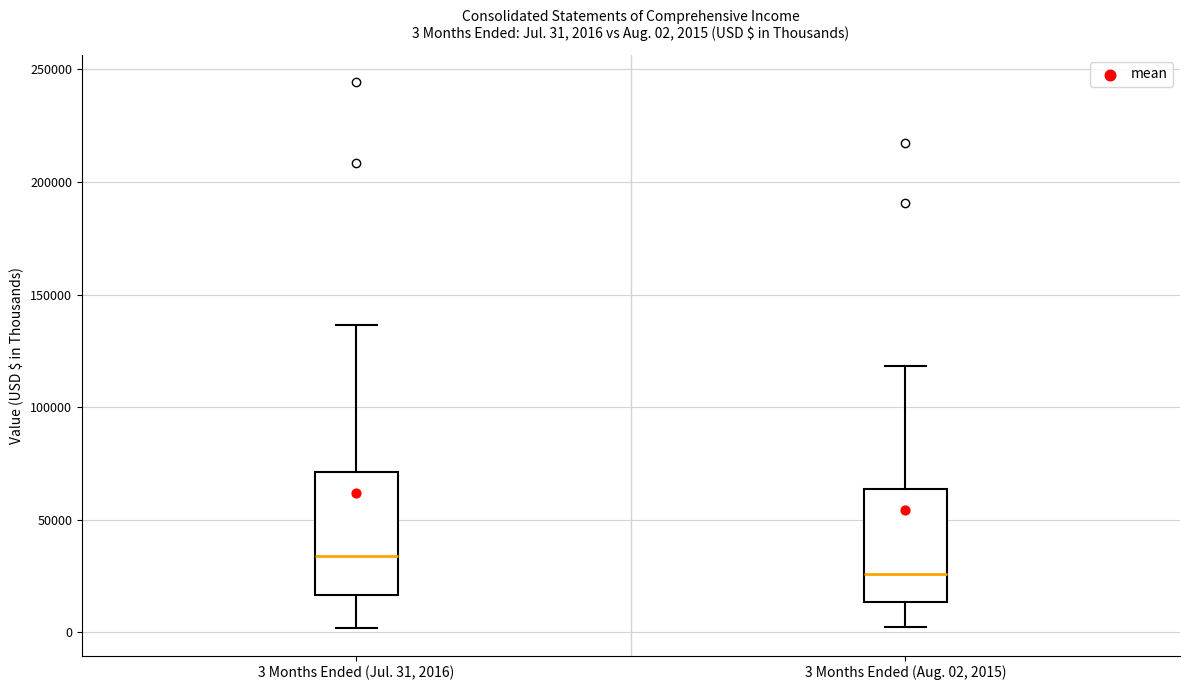

Which box's median line is the highest?

3 Months Ended (Jul. 31, 2016)